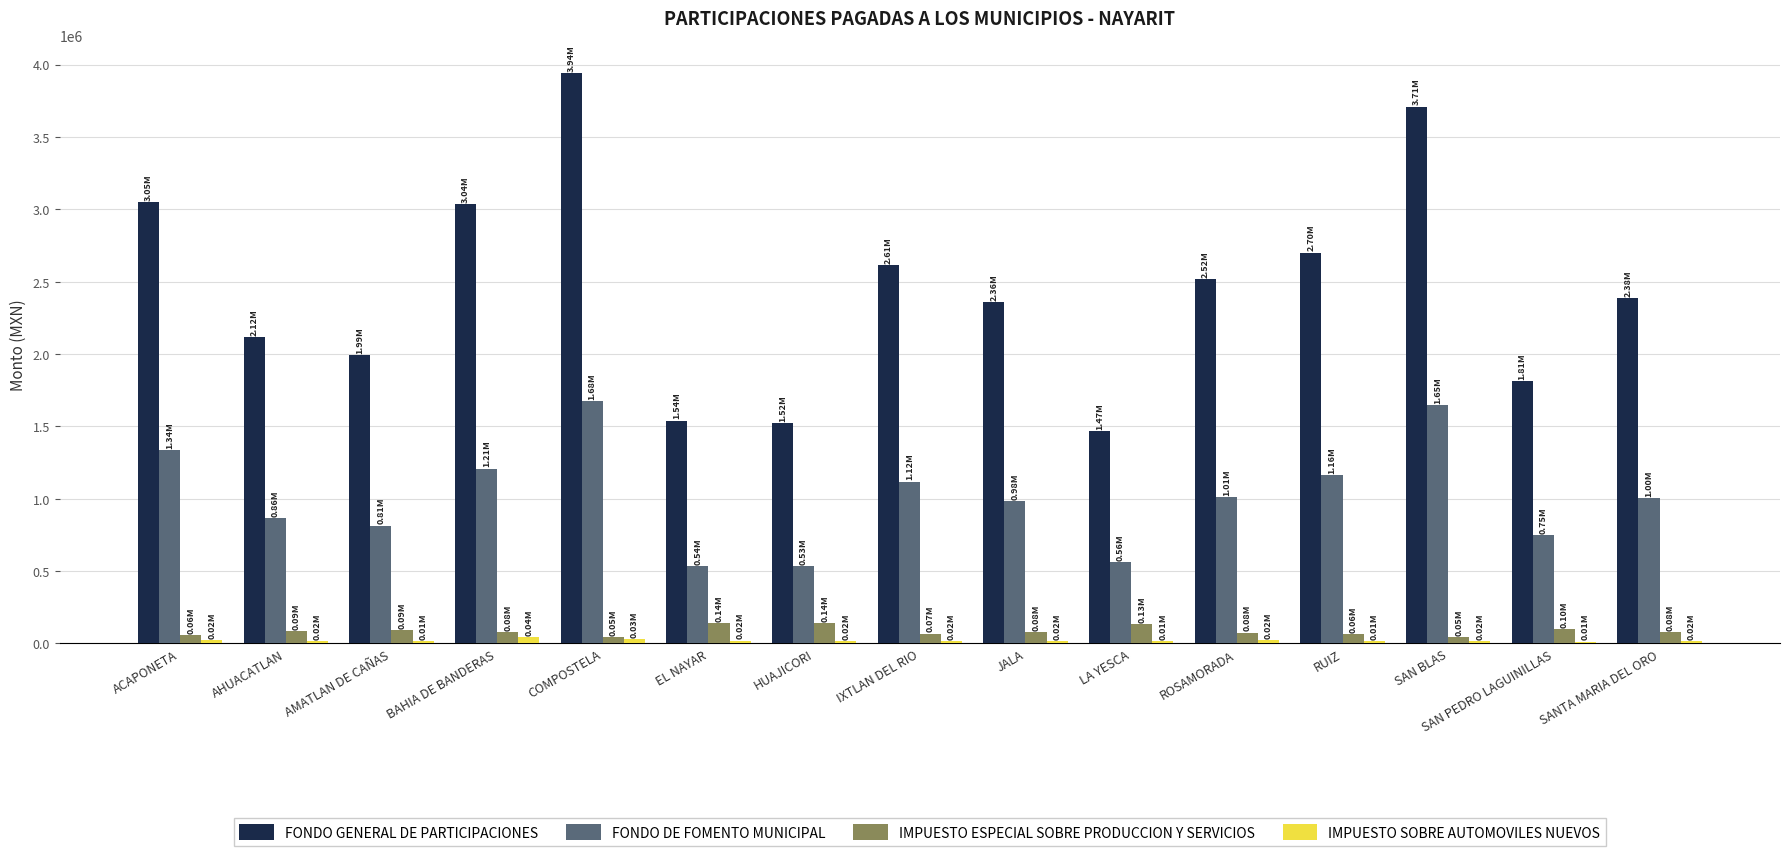

What is the label of the 4th bar from the right?

RUIZ